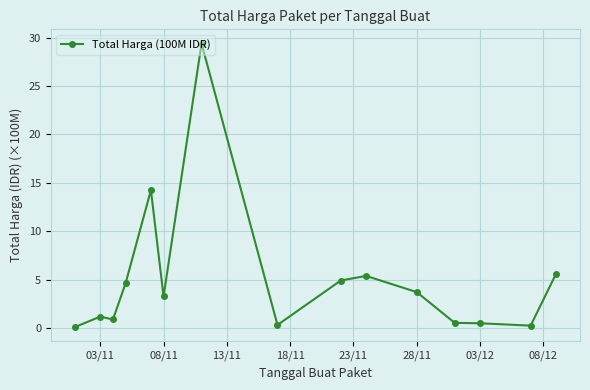

Does the chart have visible grid lines?

Yes